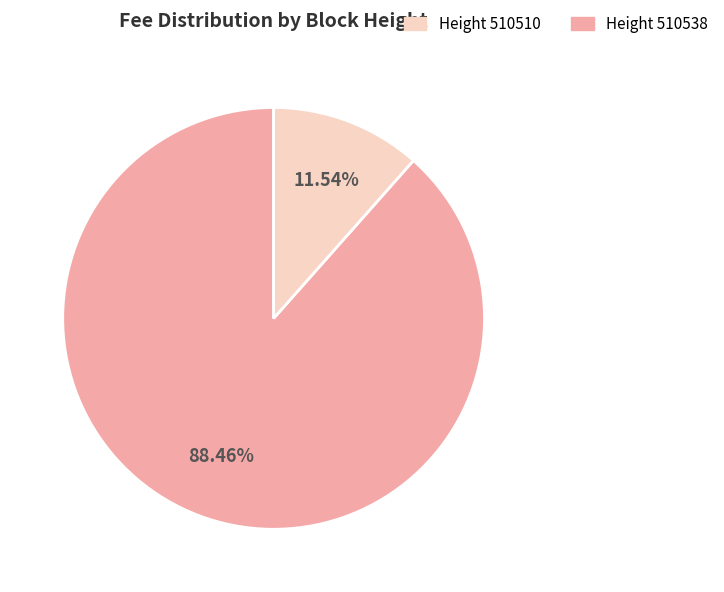

Is there a majority slice in this chart?

Yes